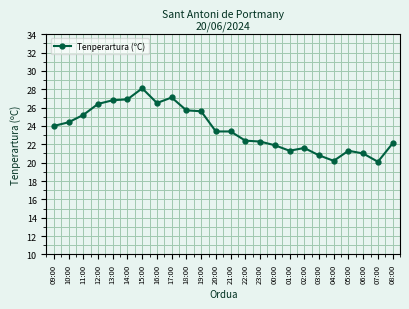

How many data points are above 23?

13